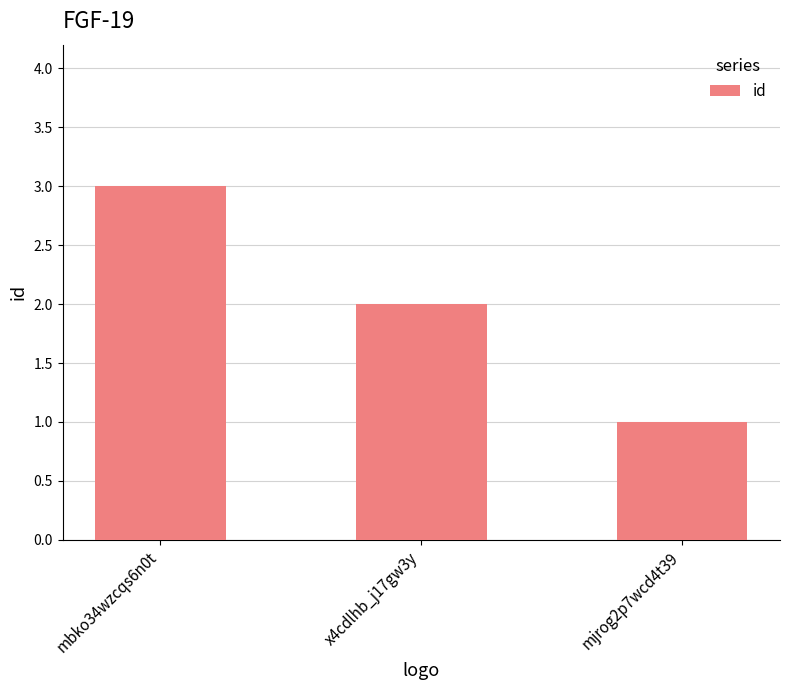

Which has a higher value, mjrog2p7wcd4t39 or mbko34wzcqs6n0t?

mbko34wzcqs6n0t